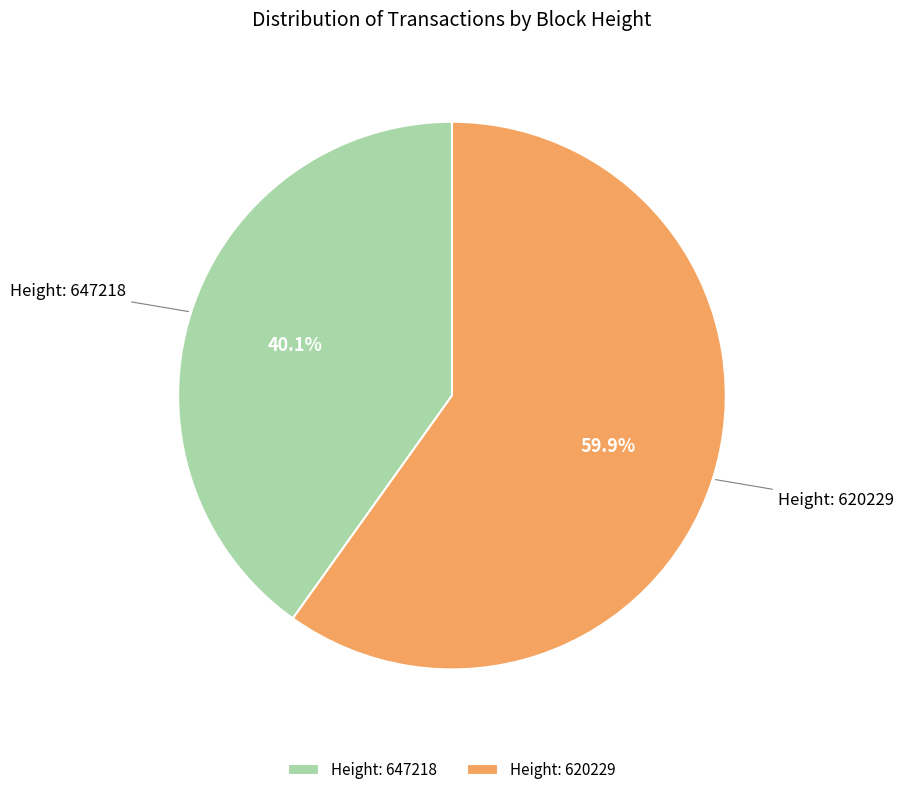

What percentage do Height: 620229 and Height: 647218 together represent?

100.0%